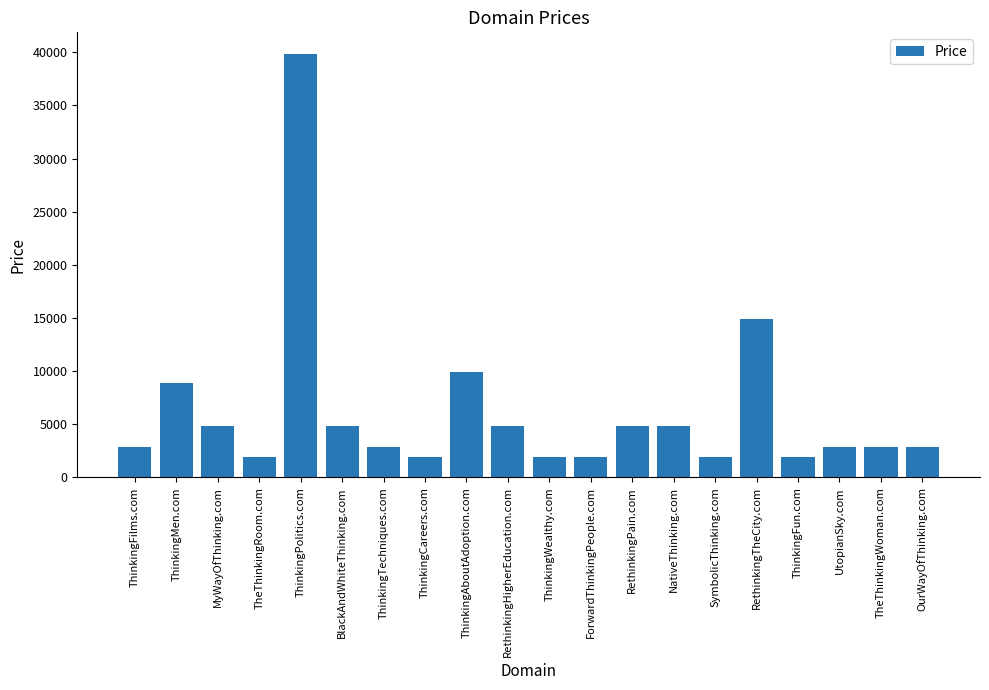

What value does the data have at ThinkingCareers.com, to the nearest 10?

1890